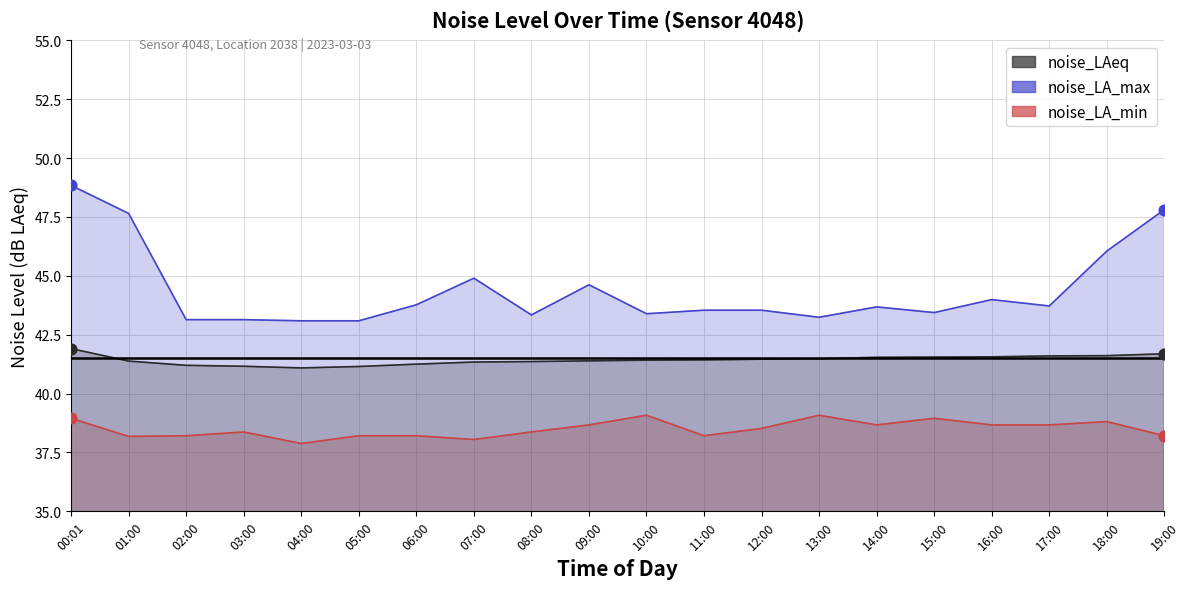

At how many categories does at least one series exceed 46?

4